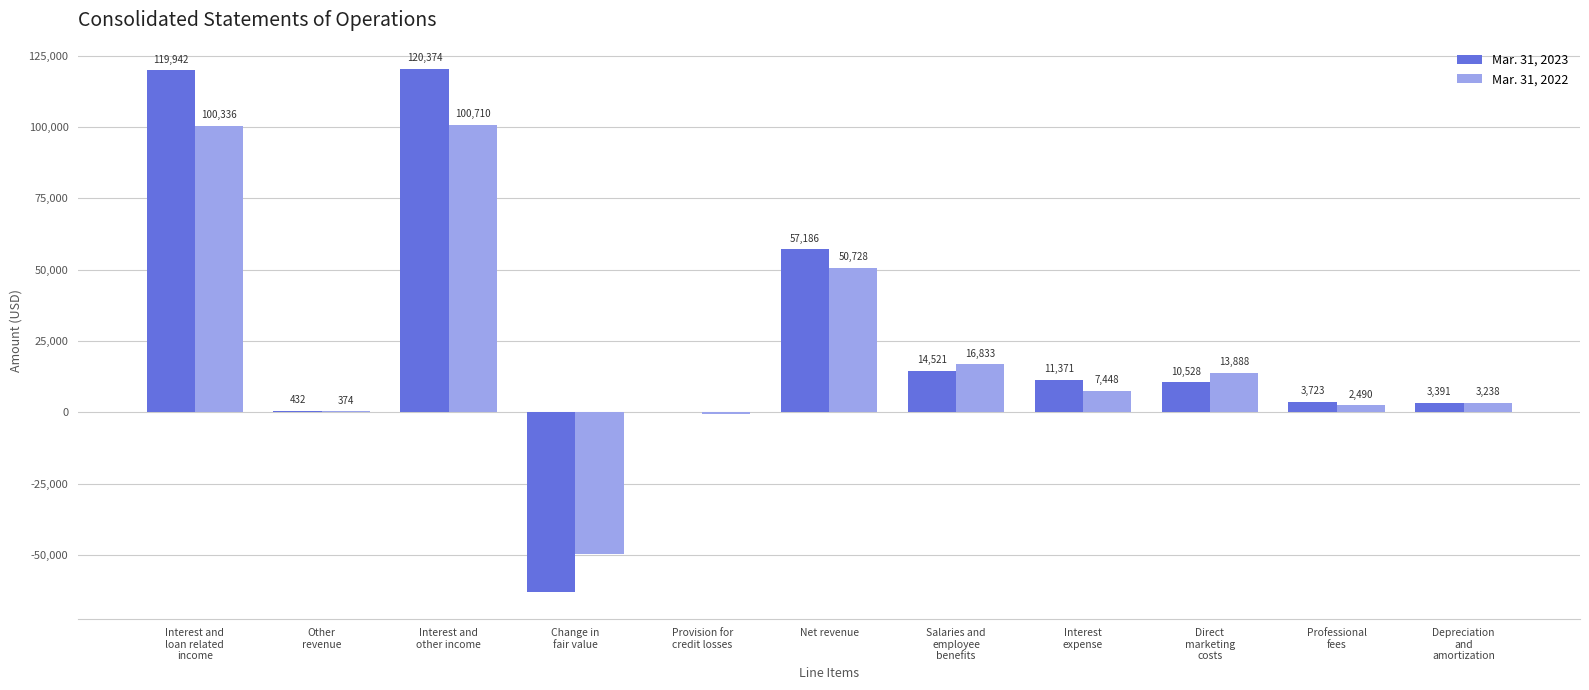

Is the value of Mar. 31, 2023 at Net revenue greater than the value of Mar. 31, 2022 at Net revenue?

Yes